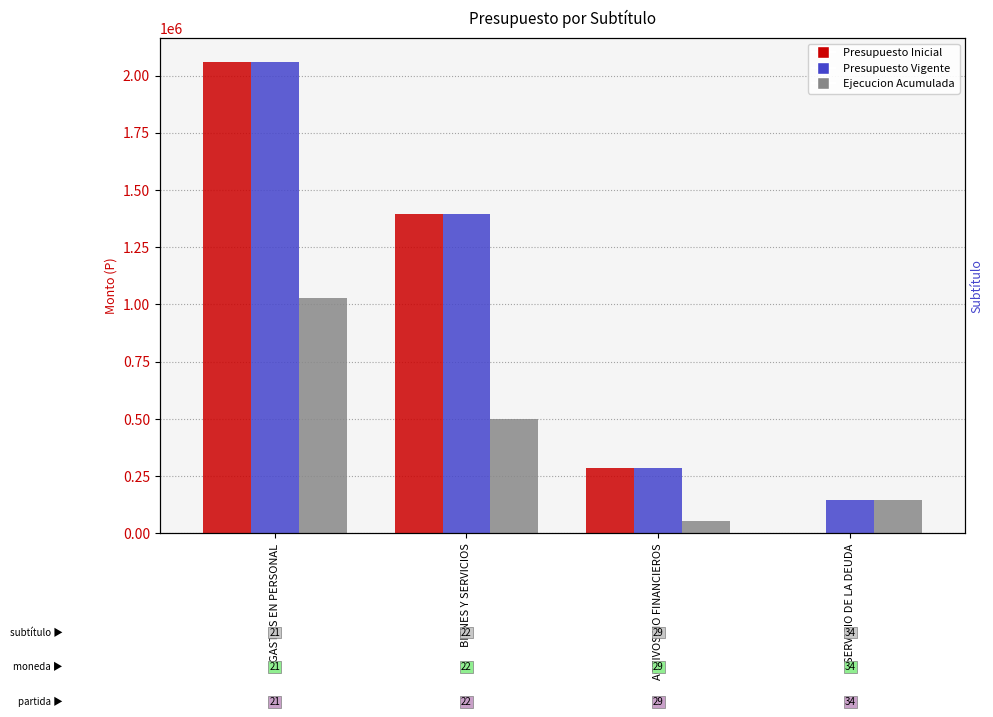

At how many categories does at least one series exceed 242500?

3